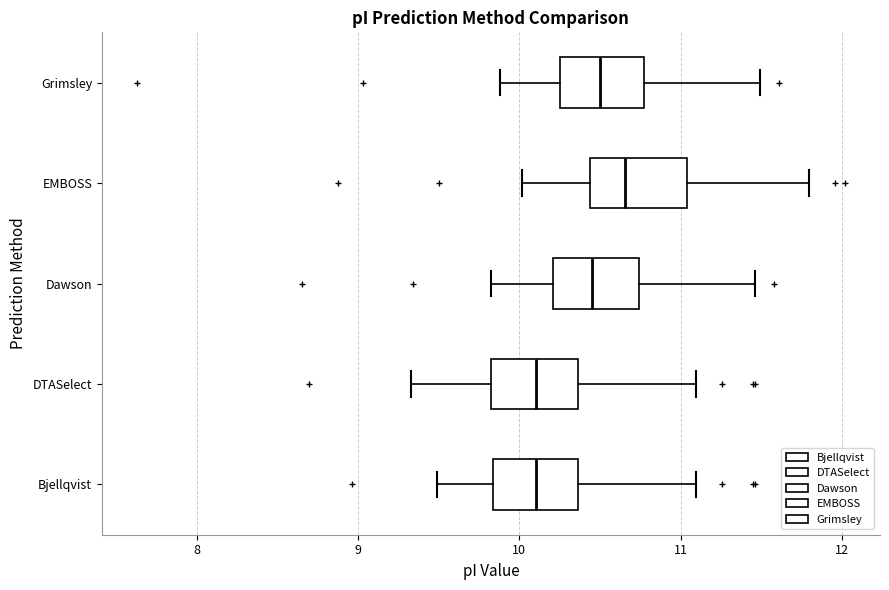

Reading bottom to top, transcribe this box plot: for each box, give where its median line is, the range the box spans, and where its two whiskers end, as read against the x-axis. The values are not printed on the chart, so give them approximately, as read against the axis.

Bjellqvist: median 10.1, box 9.8 to 10.4, whiskers 9.5 to 11.1
DTASelect: median 10.1, box 9.8 to 10.4, whiskers 9.3 to 11.1
Dawson: median 10.5, box 10.2 to 10.7, whiskers 9.8 to 11.5
EMBOSS: median 10.7, box 10.4 to 11.0, whiskers 10.0 to 11.8
Grimsley: median 10.5, box 10.3 to 10.8, whiskers 9.9 to 11.5